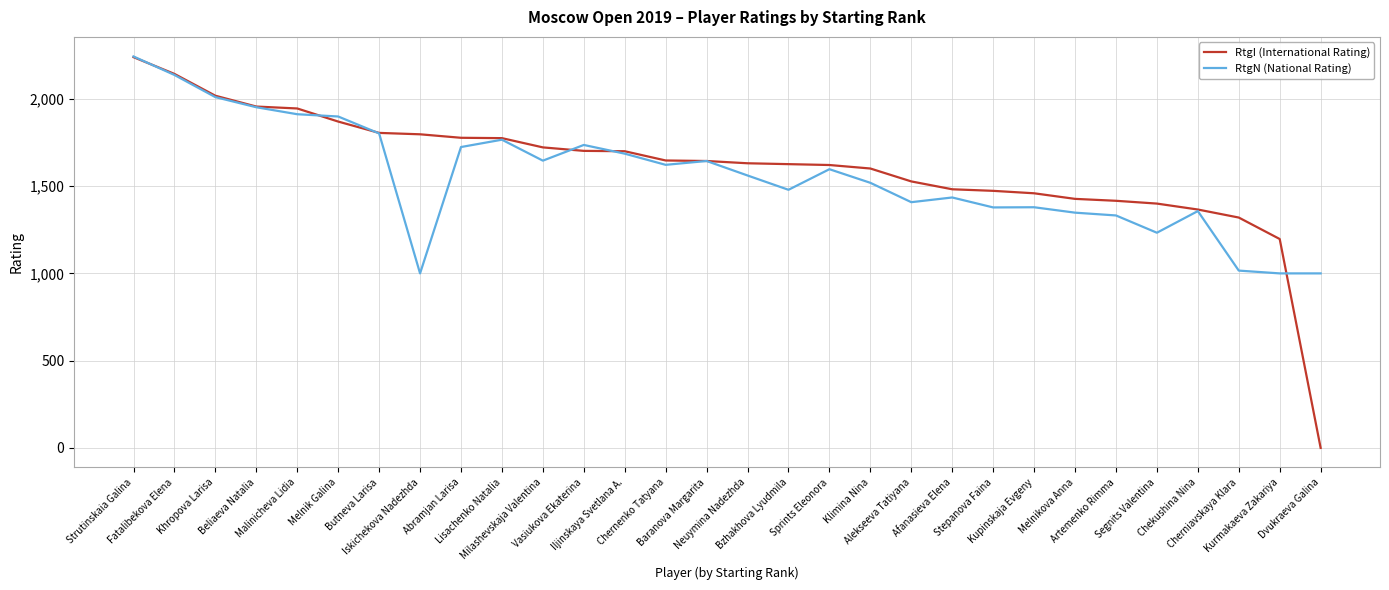

What is the greatest value displayed?

2243